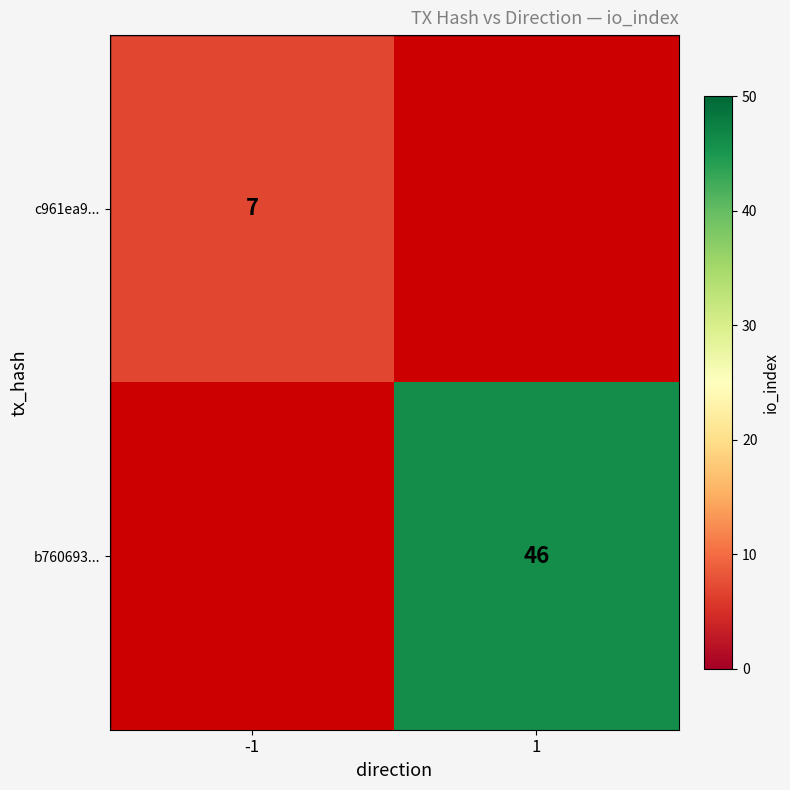

Is the value of c961ea9... at -1 greater than the value of b760693... at 1?

No